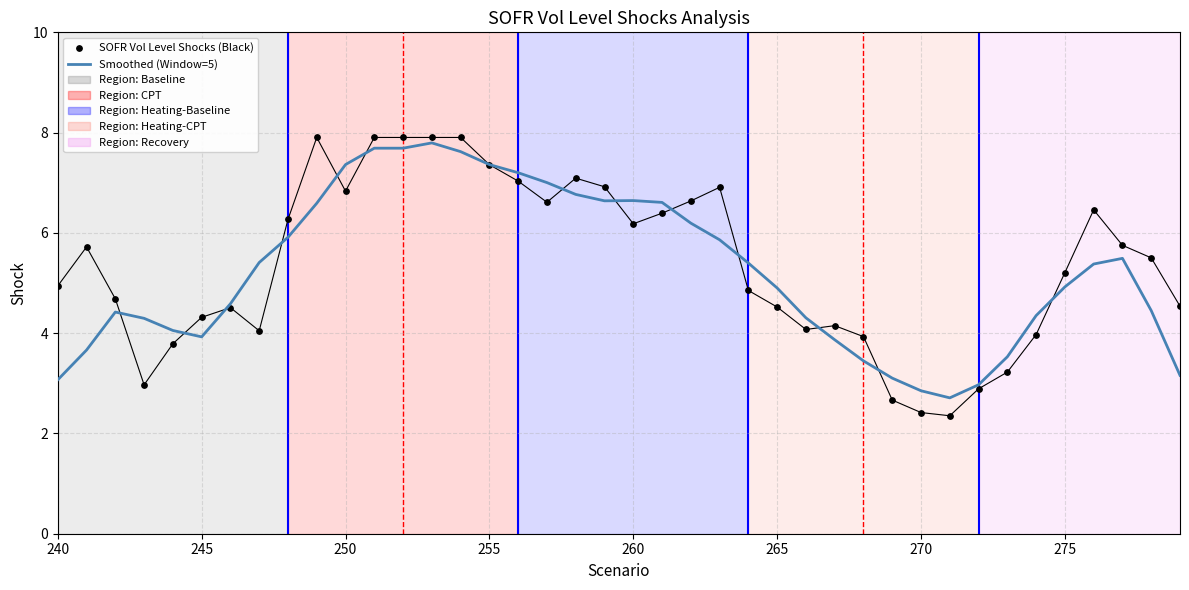

Which series contains the lowest Y value?

SOFR Vol Level Shocks (Black)